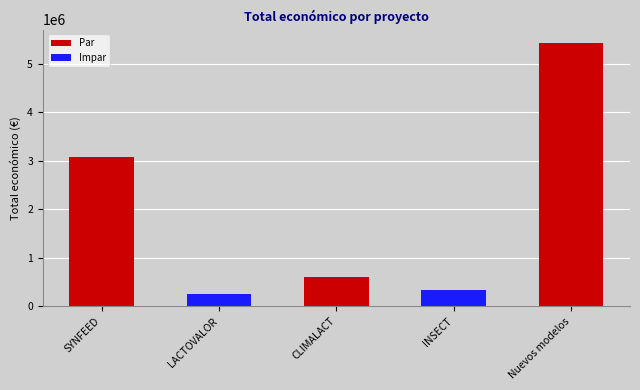

Reading left to right, what are all the values shown in this chart?

SYNFEED=3079962	LACTOVALOR=250000	CLIMALACT=600000	INSECT=344243	Nuevos modelos=5433552